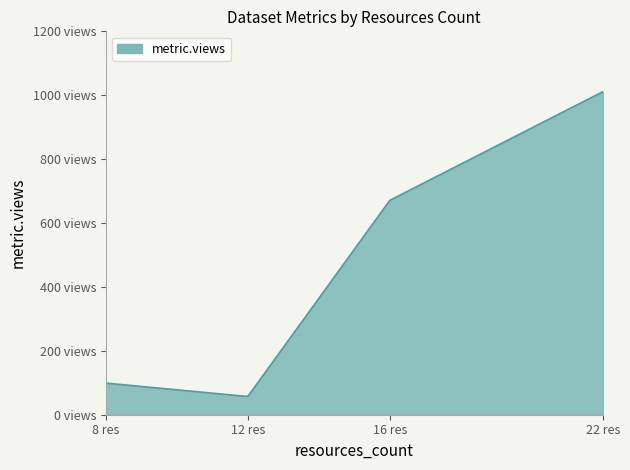

Is this an area chart (filled region under the line)?

Yes